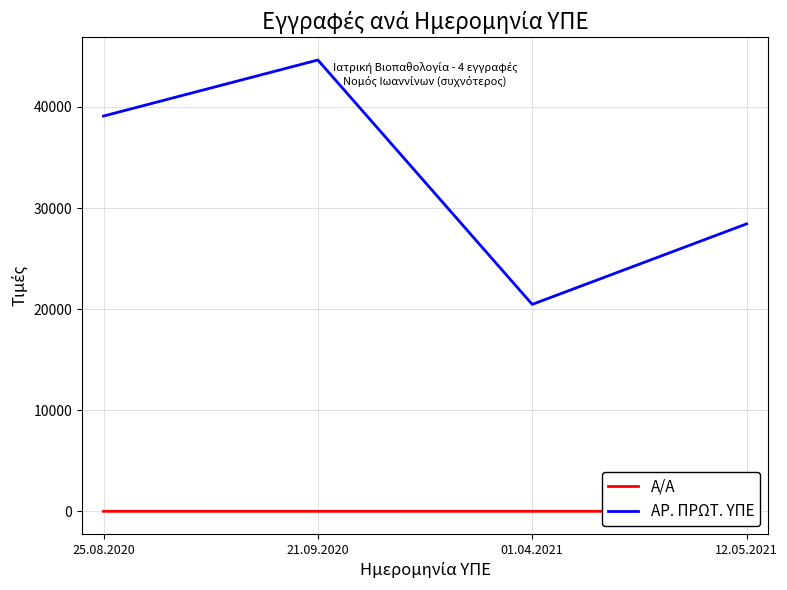

Reading left to right, extract all data points from this chart.

Α/Α: 25.08.2020=1	21.09.2020=2	01.04.2021=3	12.05.2021=4
ΑΡ. ΠΡΩΤ. ΥΠΕ: 25.08.2020=39097	21.09.2020=44640	01.04.2021=20469	12.05.2021=28430